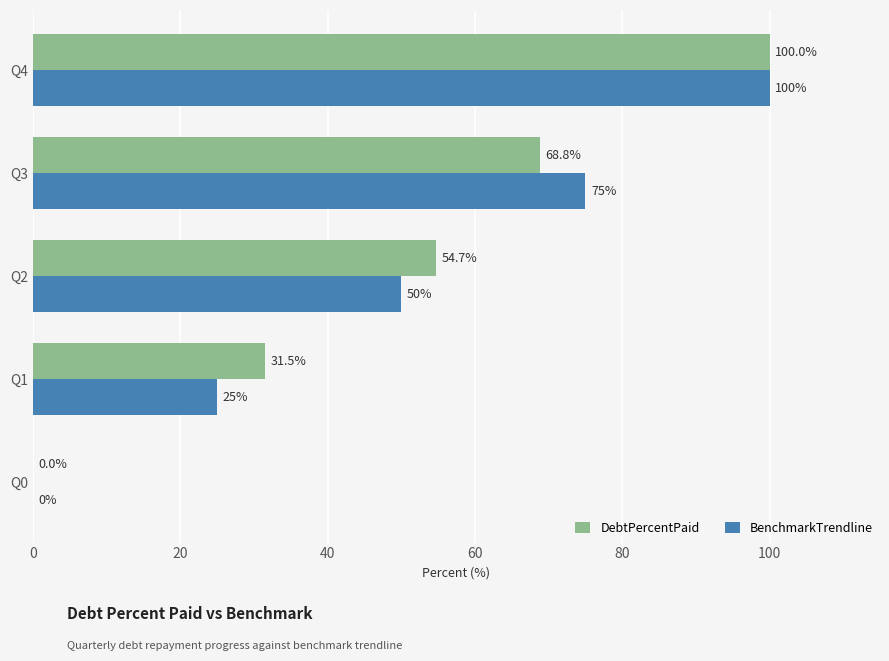

Between Q0 and Q3, which series saw the biggest shift?

BenchmarkTrendline